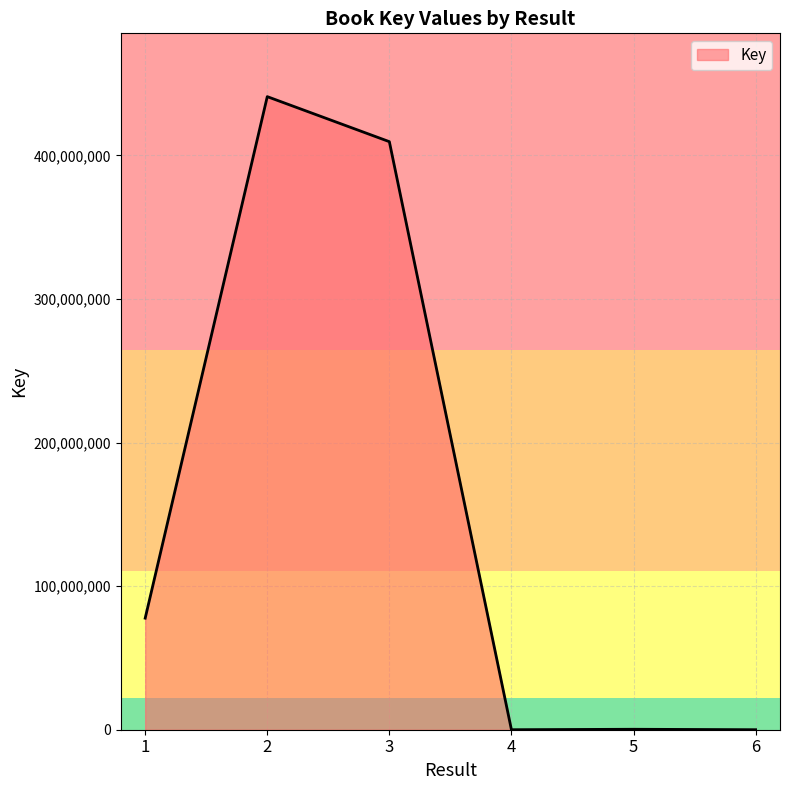

The value at 3 is 719296404. True or false?

False